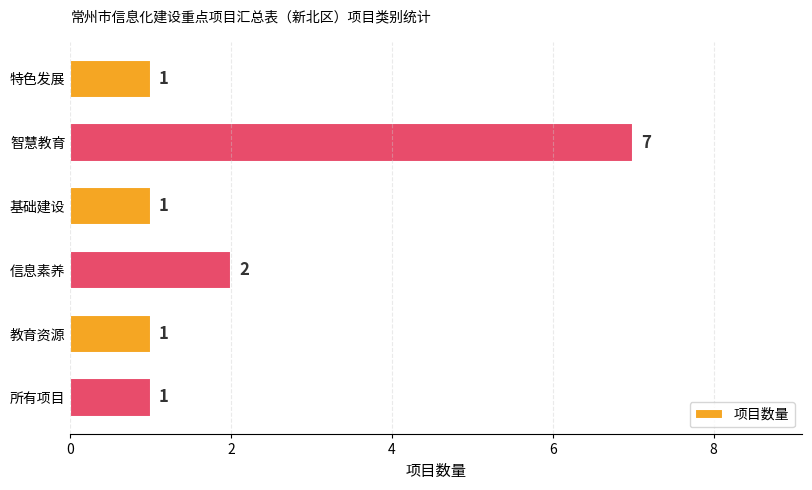

How many bars are there in total?

6